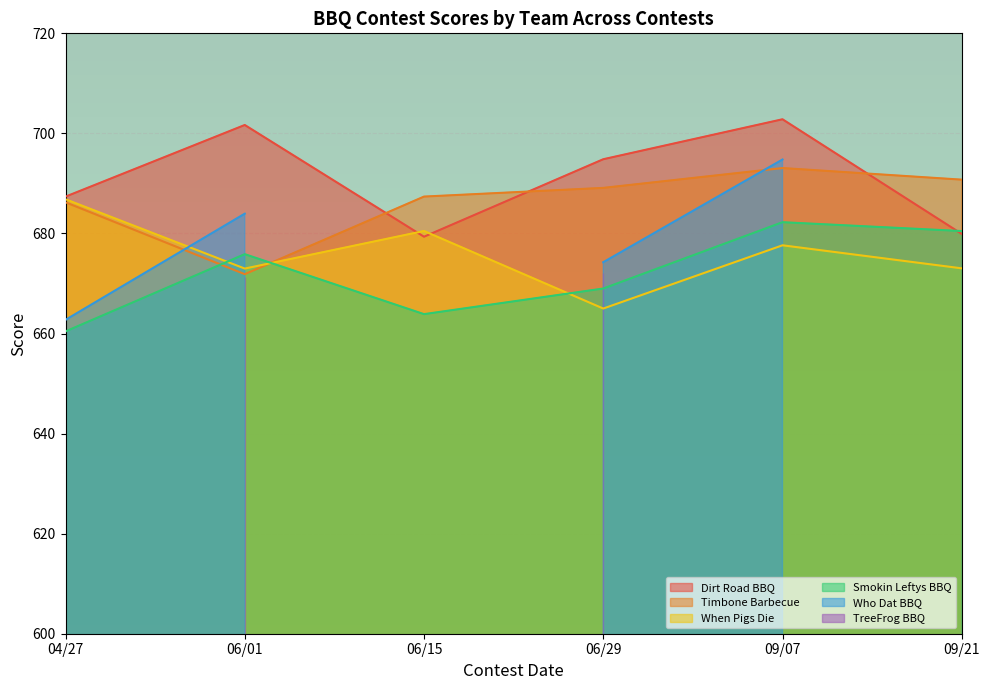

Is the value of When Pigs Die at 04/27 greater than the value of Smokin Leftys BBQ at 06/15?

Yes